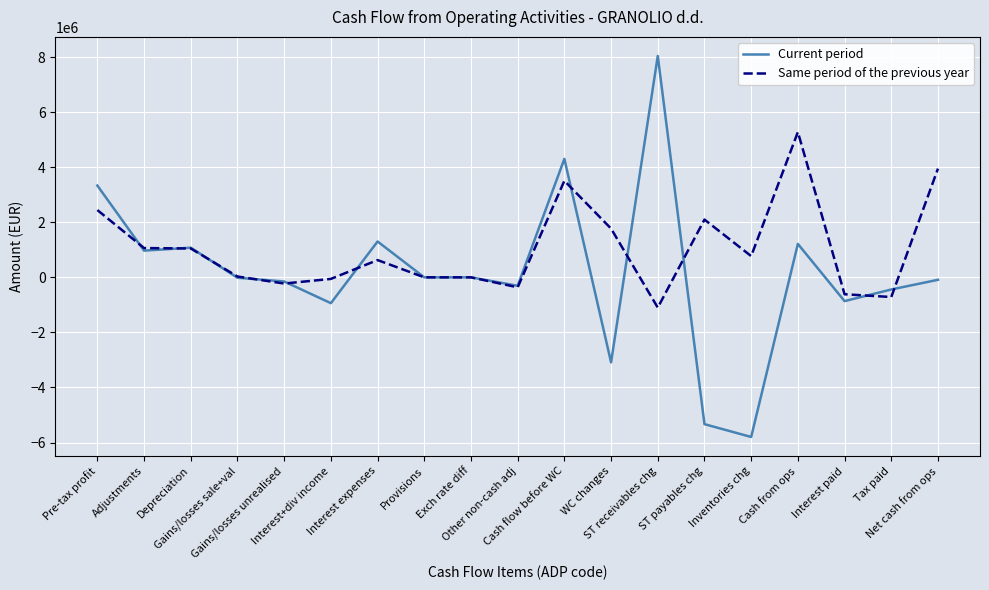

Which series has the largest range (max minus min)?

Current period